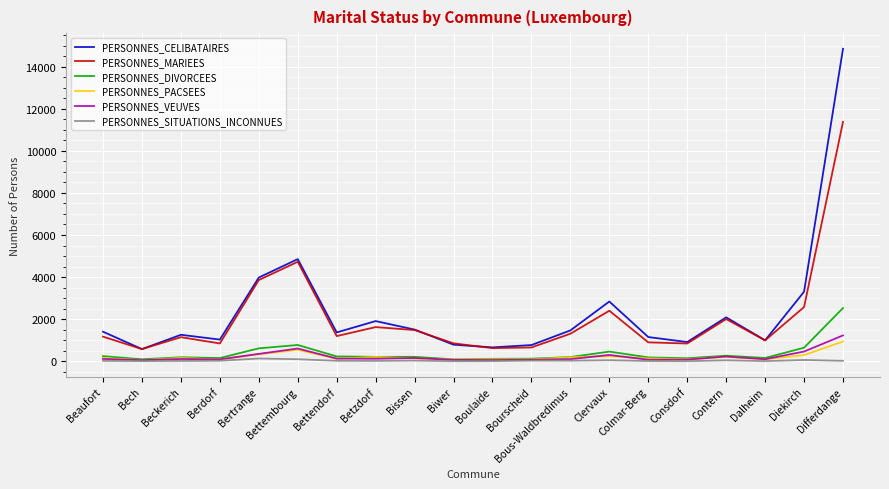

What are all the series names shown in the legend?

PERSONNES_CELIBATAIRES, PERSONNES_MARIEES, PERSONNES_DIVORCEES, PERSONNES_PACSEES, PERSONNES_VEUVES, PERSONNES_SITUATIONS_INCONNUES